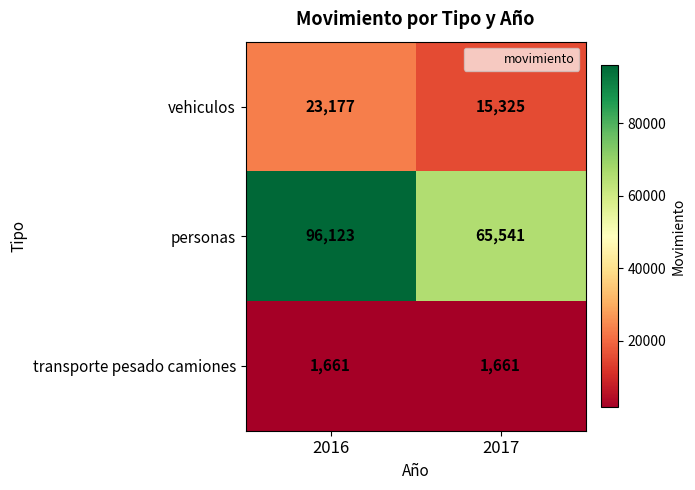

Reading left to right, transcribe all the data shown in this chart.

vehiculos: 23177	15325
personas: 96123	65541
transporte pesado camiones: 1661	1661